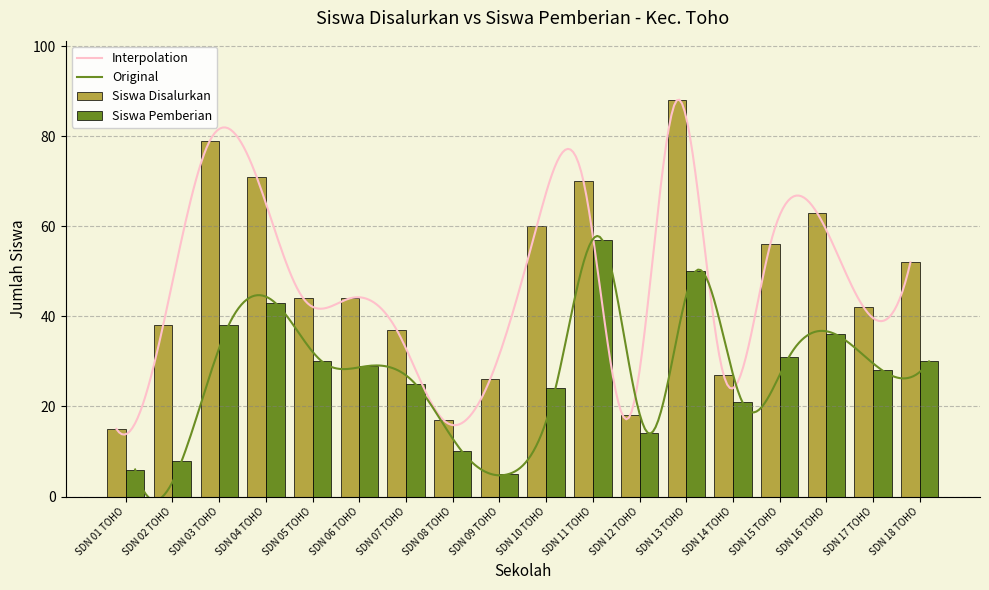

How many groups of bars are there?

18